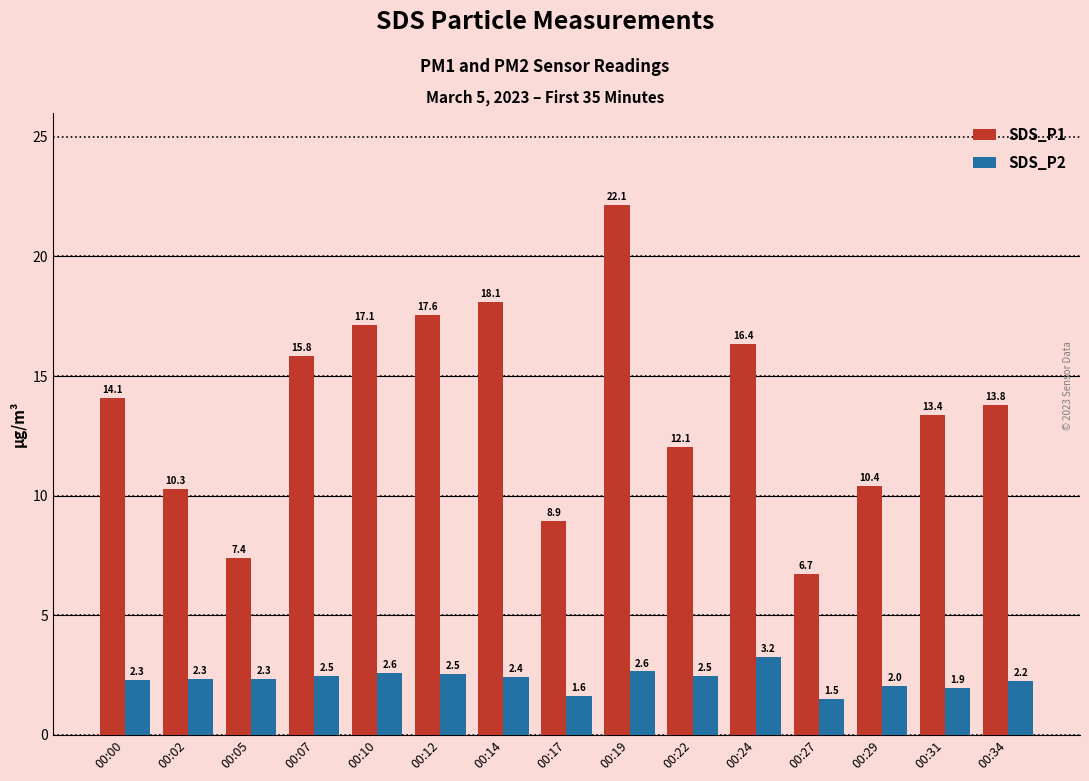

Is it true that SDS_P2 equals 1.1 at 00:00?

False